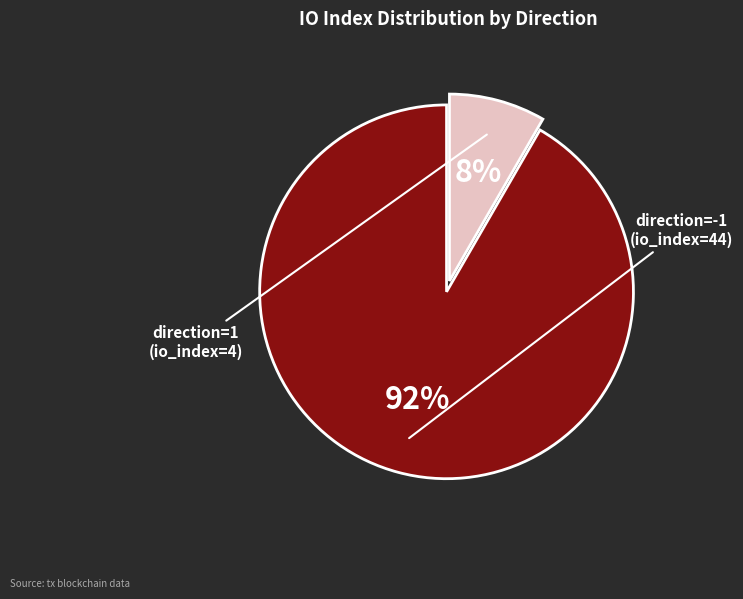

To the nearest percent, what portion does direction=1 (io_index=4) represent?

8%